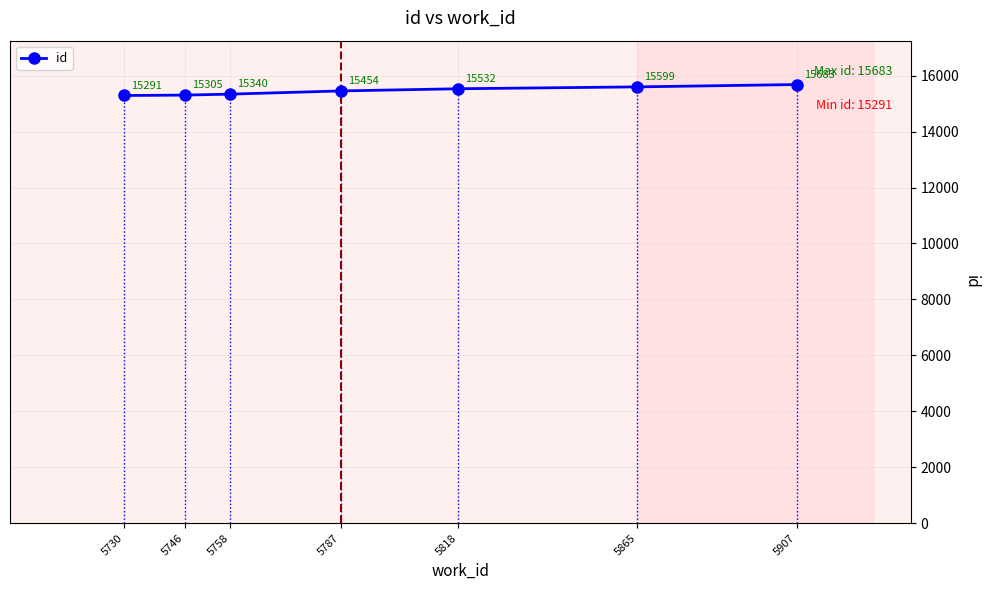

Where is the data nearest to the value 15487?

5787